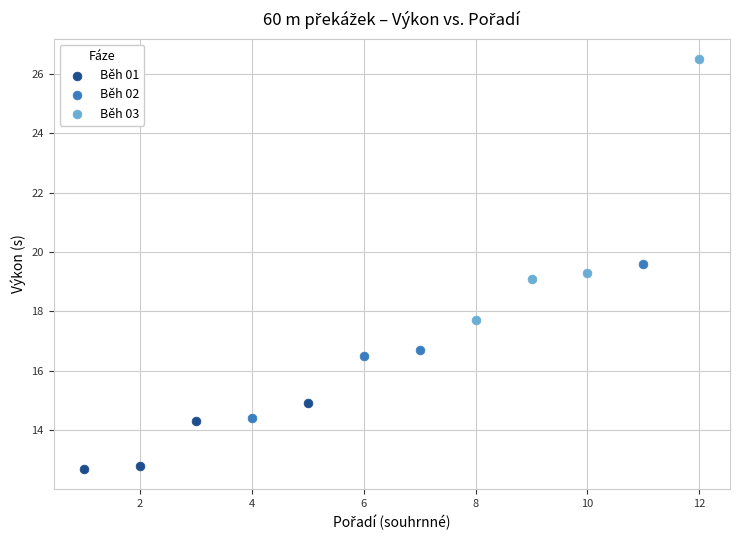

What are all the series names shown in the legend?

Běh 01, Běh 02, Běh 03